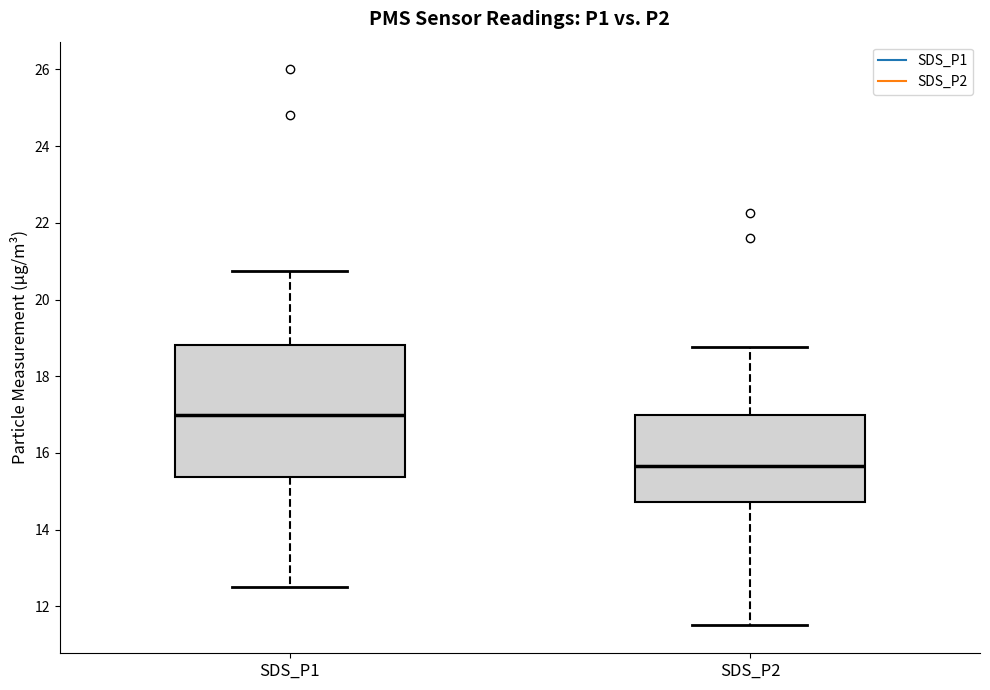

Which box has the highest median line?

SDS_P1